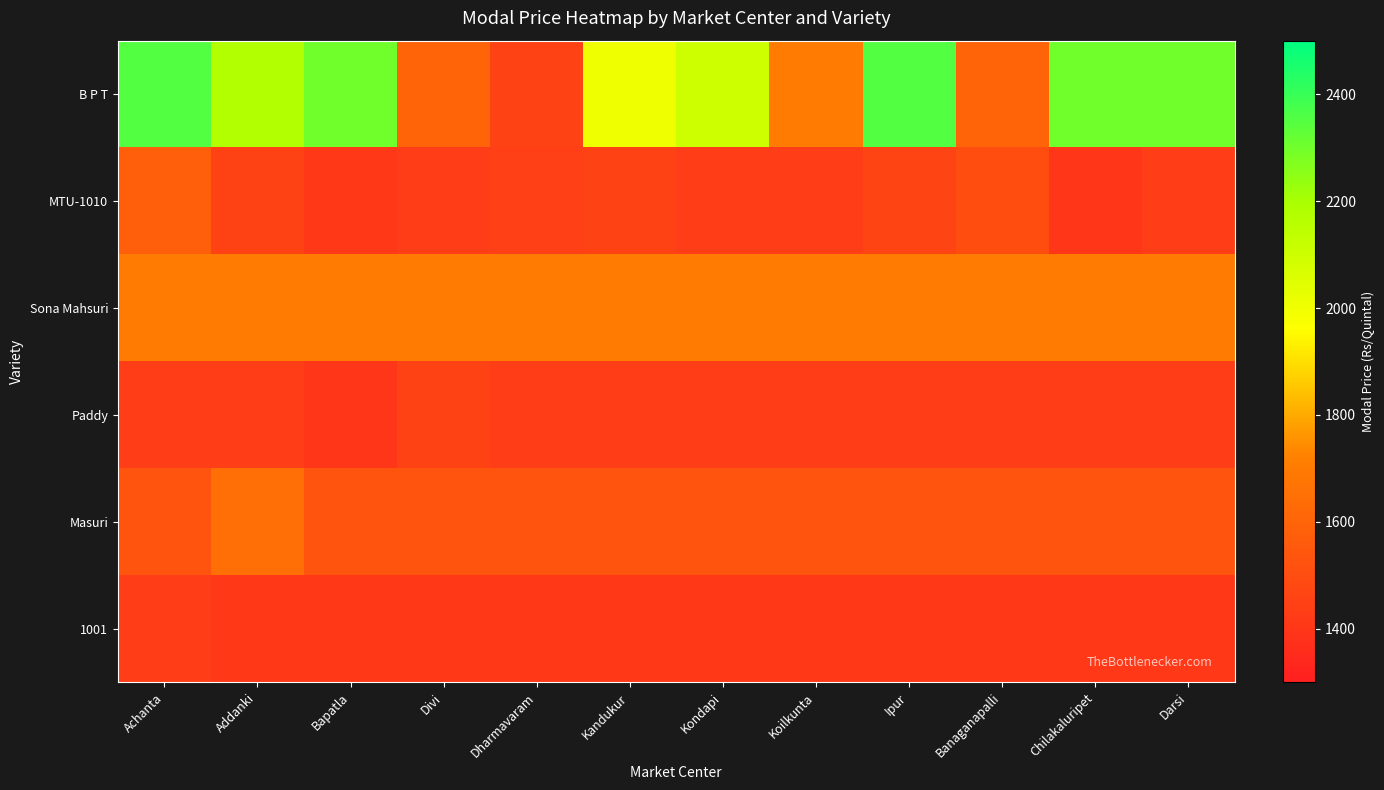

Which has a higher value, Dharmavaram or Chilakaluripet?

Chilakaluripet